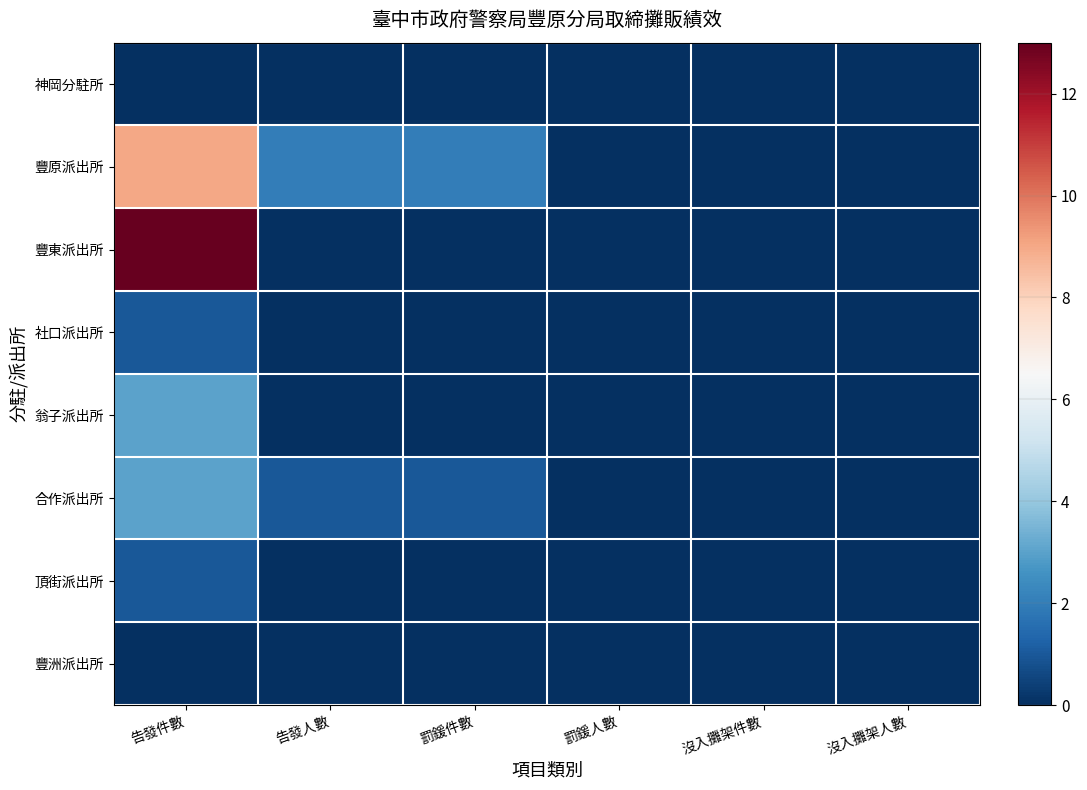

Which category has the lowest value across all series?

告發件數